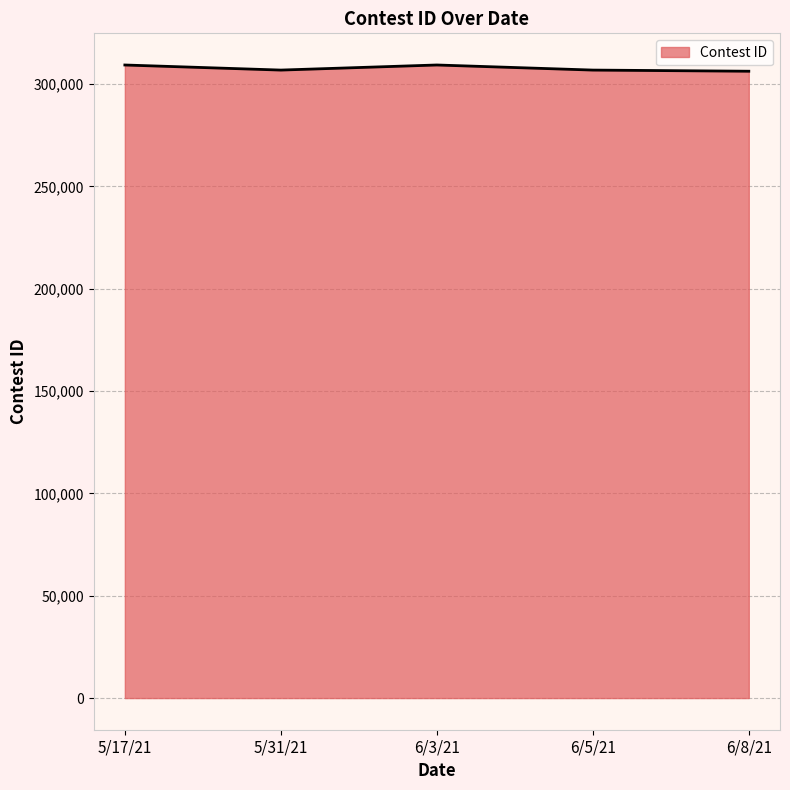

The value at 6/3/21 is 71732. True or false?

False